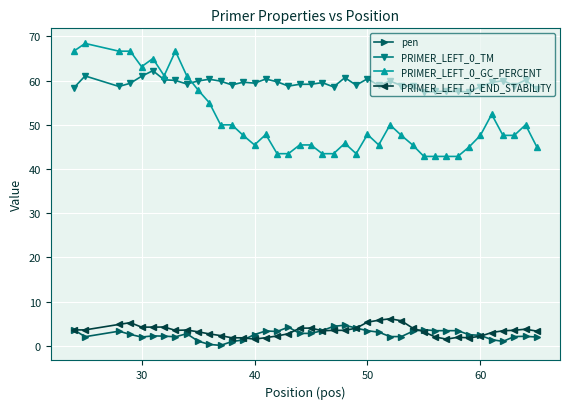

What is the value of the pen point at the 20th from the left?

2.8